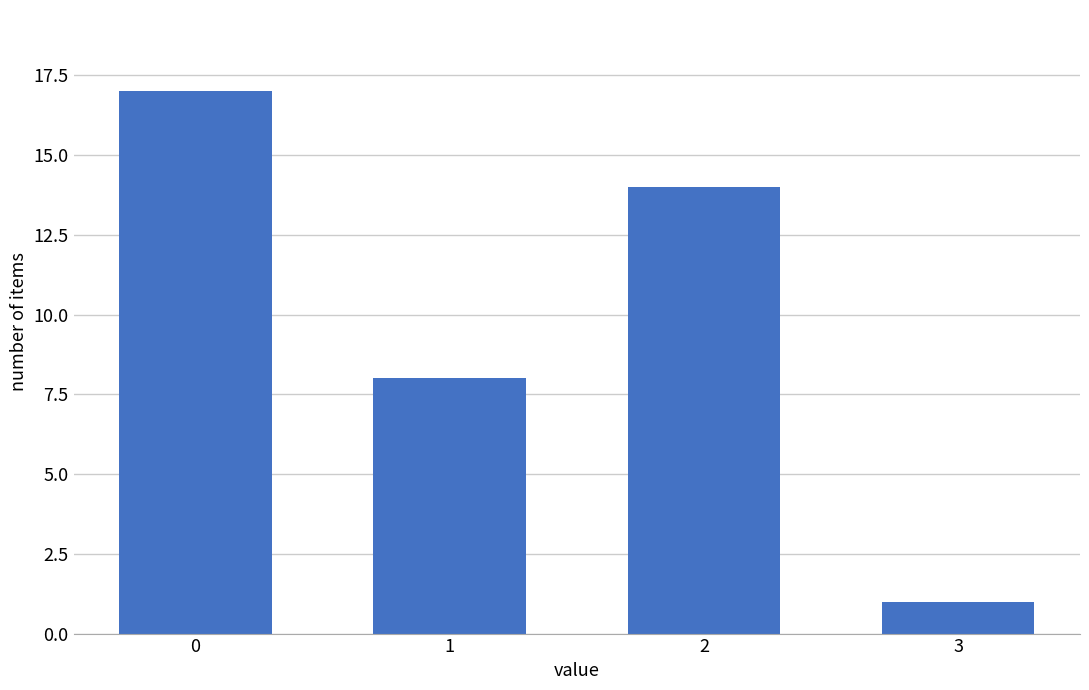

Reading right to left, extract all data points from this chart.

3=1	2=14	1=8	0=17